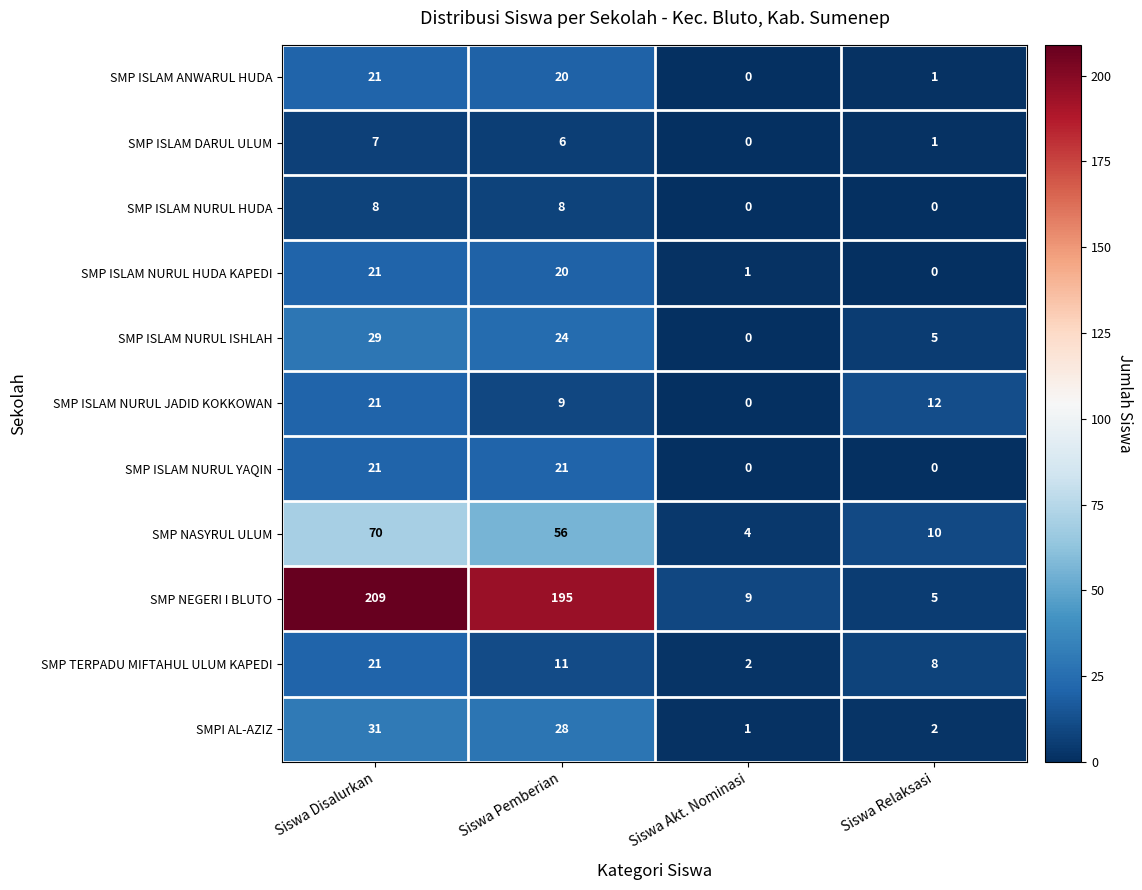

Which series has the widest spread of values?

SMP NEGERI I BLUTO